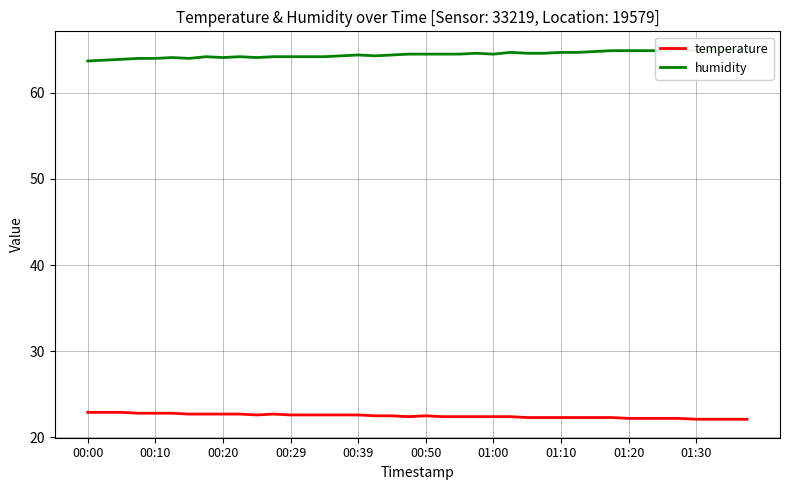

What is the maximum value for temperature?

22.9